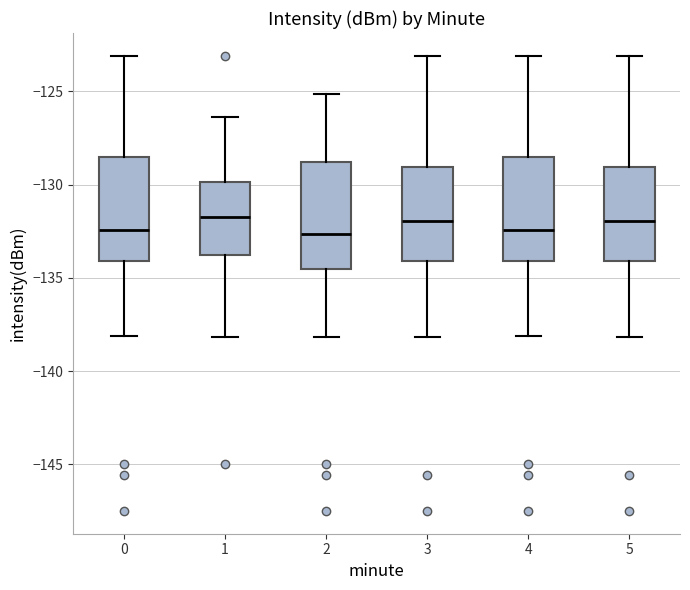

Where does the median line of the box at x = 0 sit on the y-axis? The values are not printed on the chart, so give them approximately, as read against the axis.

-132.5